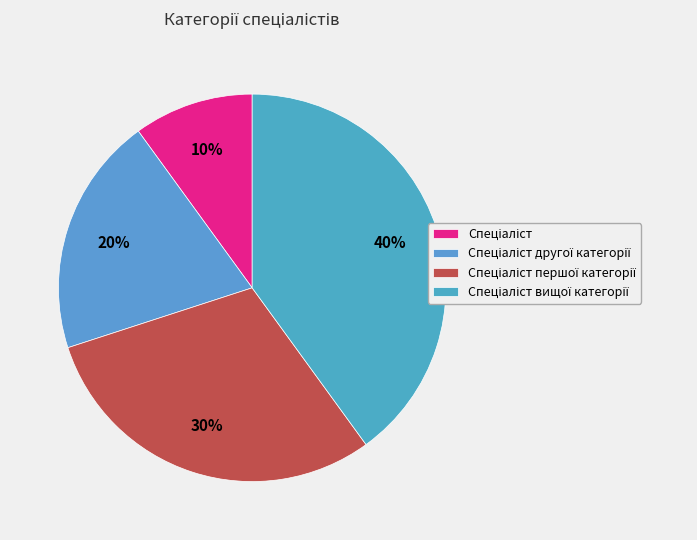

How many segments does this pie chart have?

4